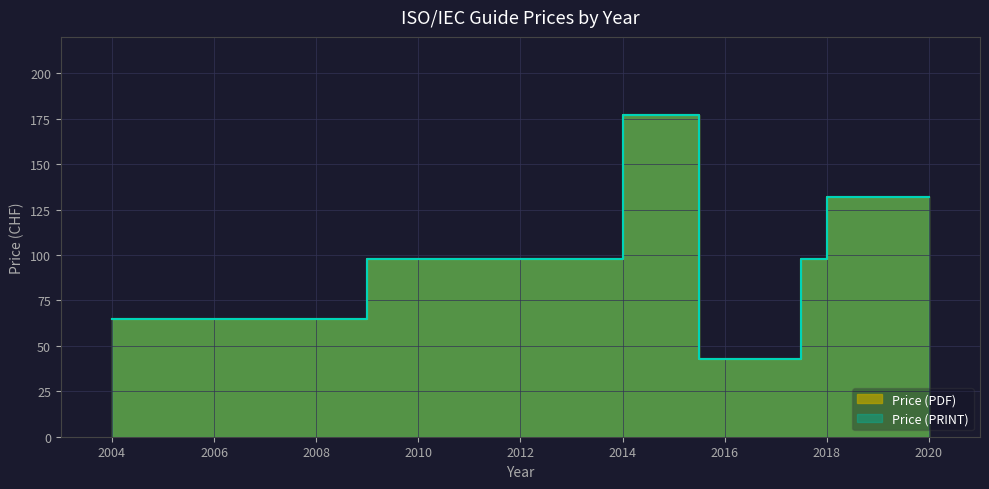

The value of Price (PRINT) at 2014 is 247. True or false?

False